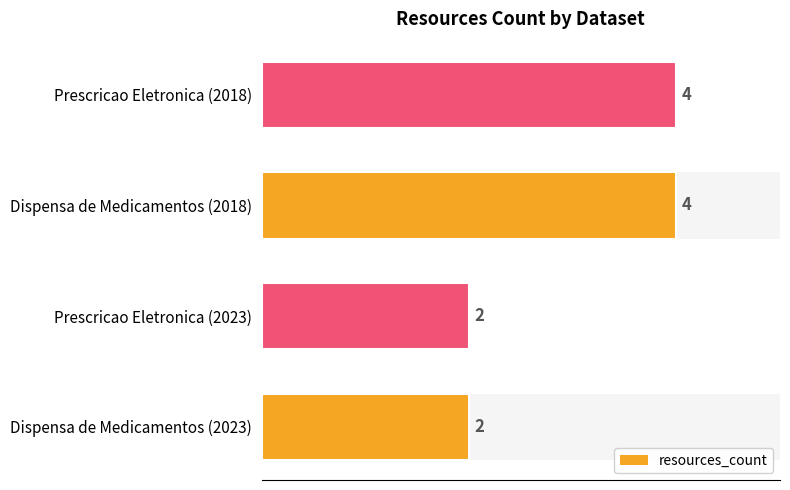

How many values are between 2 and 4?

4